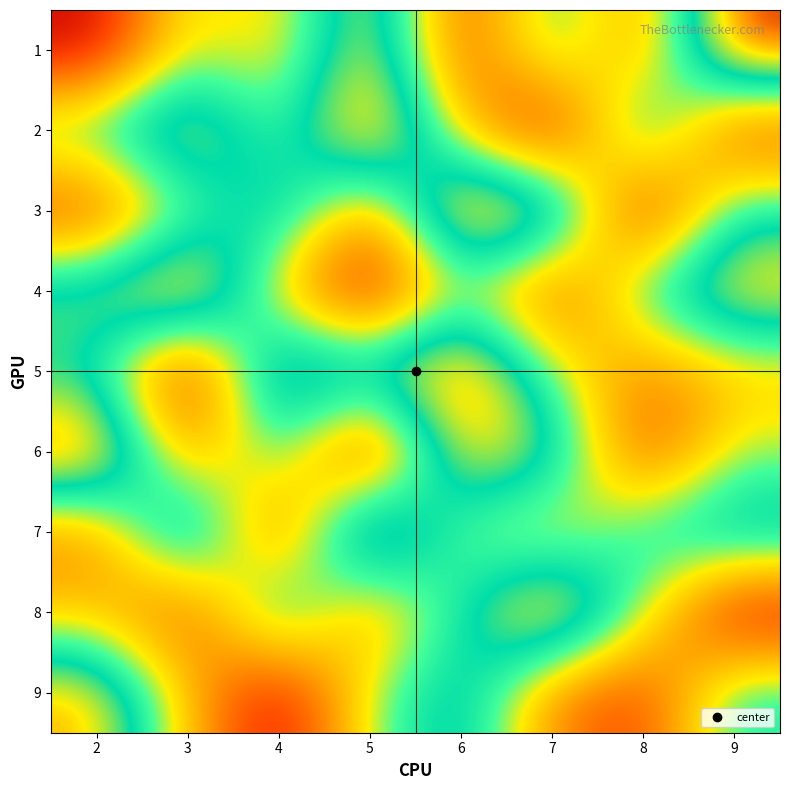

Reading right to left, what are all the values shown in this chart?

1: 9=9	8=3	7=6	6=2	5=8	4=4	3=5	2=1
2: 9=2	8=7	7=1	6=4	5=9	4=5	3=8	2=6
3: 9=6	8=1	7=8	6=9	5=3	4=7	3=5	2=2
4: 9=8	8=6	7=2	6=5	5=1	4=4	3=9	2=7
5: 9=4	8=3	7=5	6=9	5=7	4=8	3=1	2=6
6: 9=5	8=2	7=7	6=8	5=1	4=6	3=3	2=9
7: 9=7	8=6	7=4	6=5	5=9	4=2	3=8	2=3
8: 9=1	8=5	7=9	6=6	5=3	4=7	3=2	2=4
9: 9=6	8=2	7=3	6=7	5=5	4=1	3=4	2=8